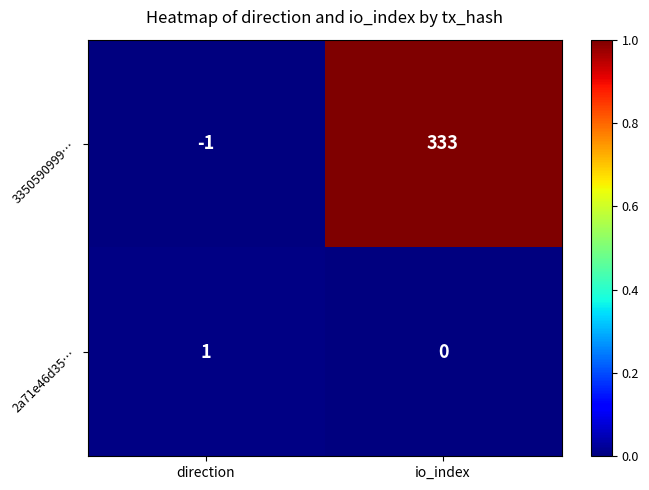

List the series in order of their peak value, highest first.

3350590999…, 2a71e46d35…